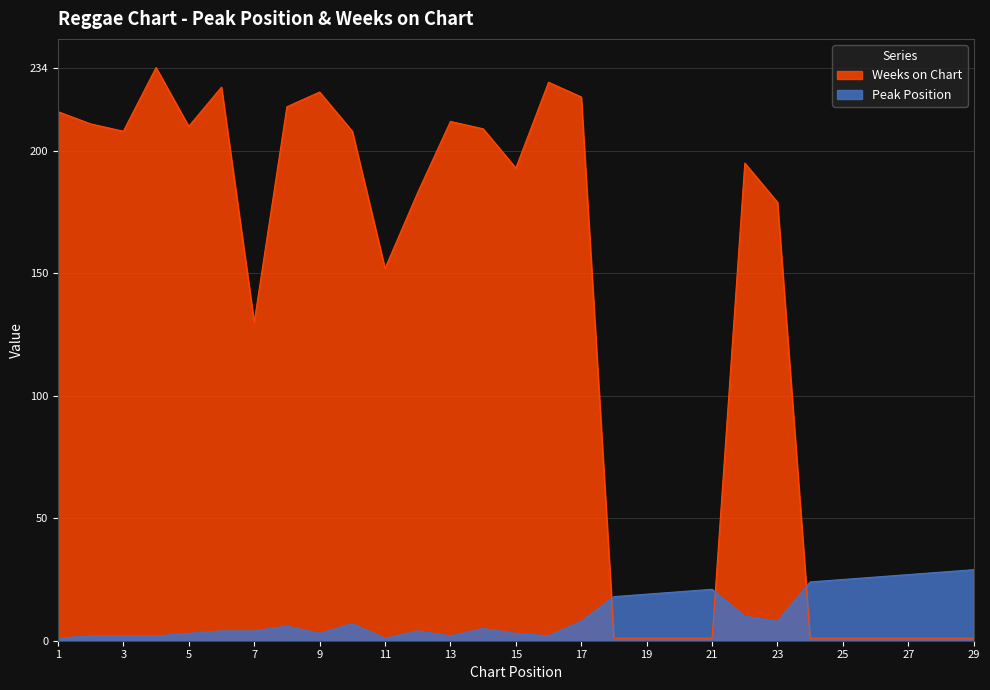

Is the value of Weeks on Chart at 7 greater than the value of Peak Position at 27?

Yes